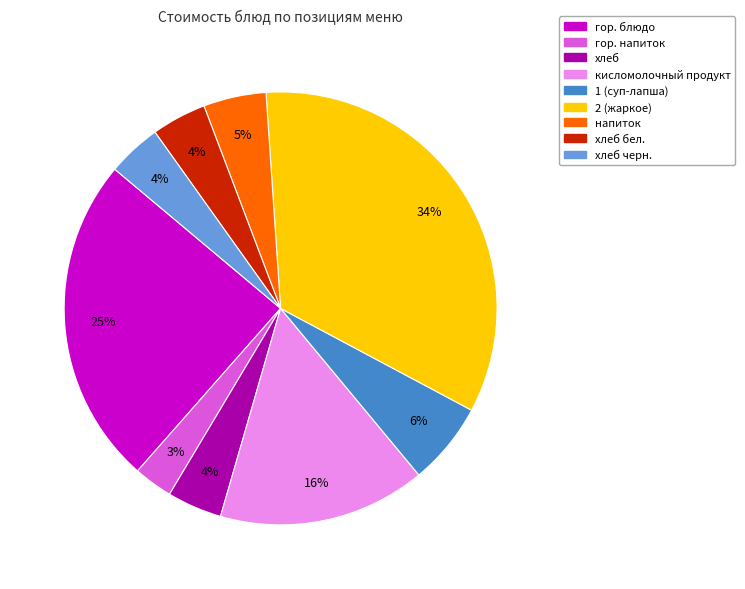

To the nearest percent, what is the average slice percentage?

11%